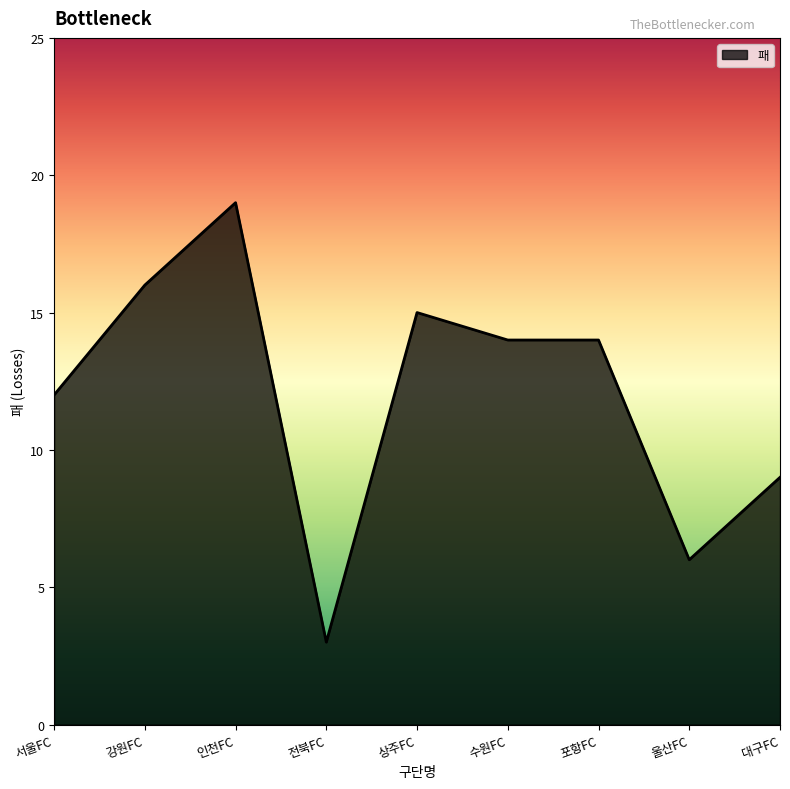

Is it true that the value at 인천FC is 5?

False